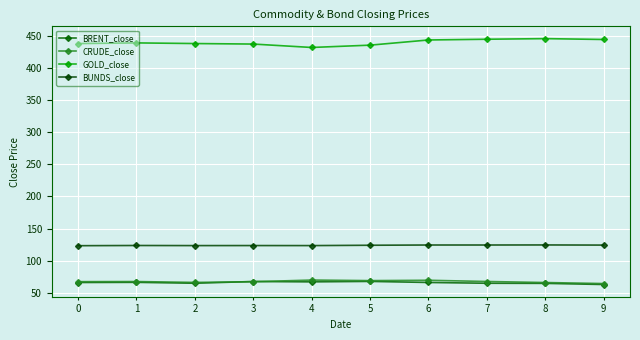

What is the value of the BRENT_close point at the 9th from the left?

64.7